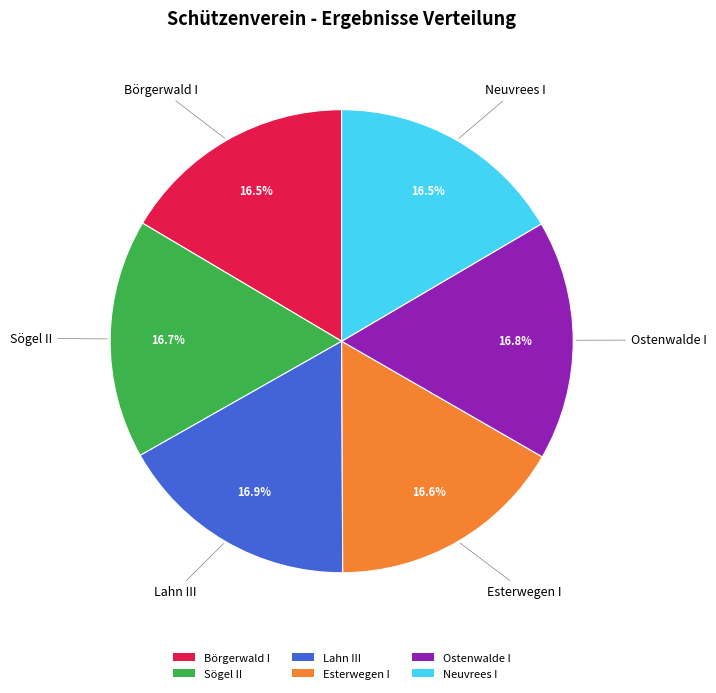

Is Neuvrees I the majority of the pie?

No